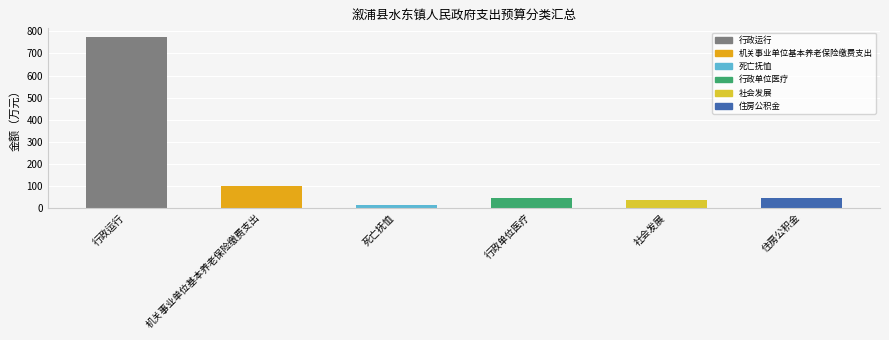

Where does the data first go above 43?

行政运行